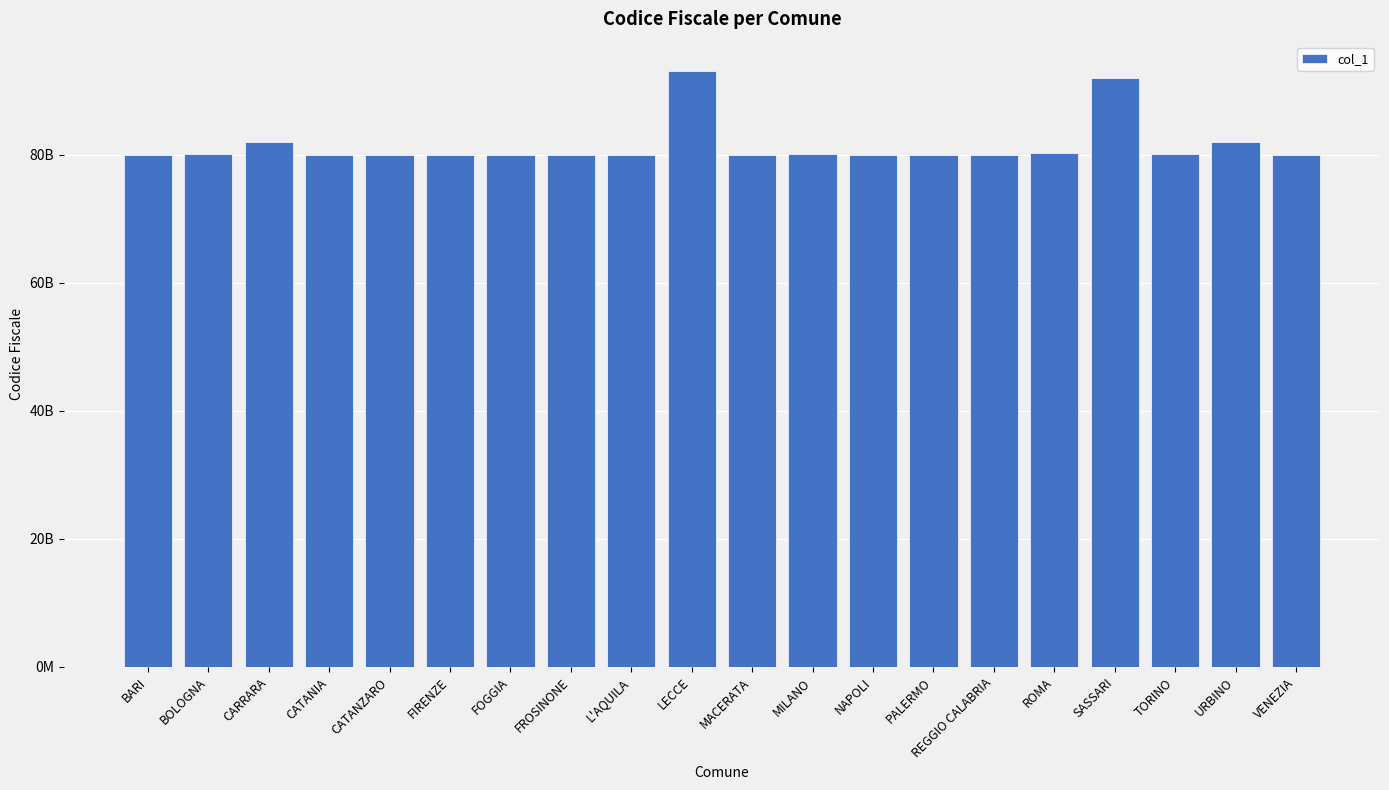

Are the bars horizontal?

No